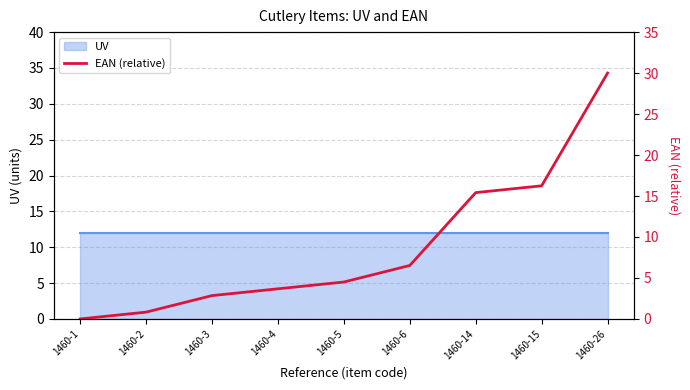

True or false: the data shows 7.8 at 1460-5.

False